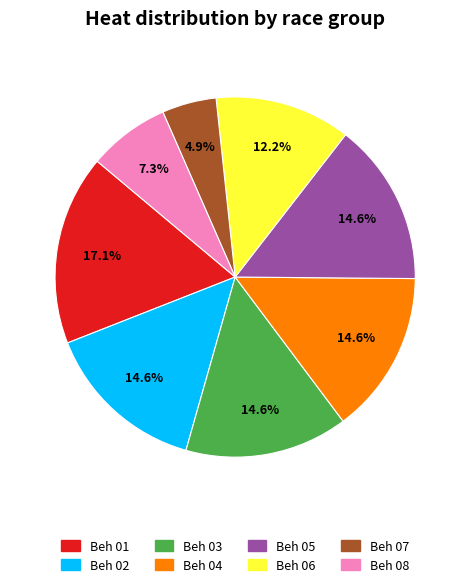

How many segments does this pie chart have?

8